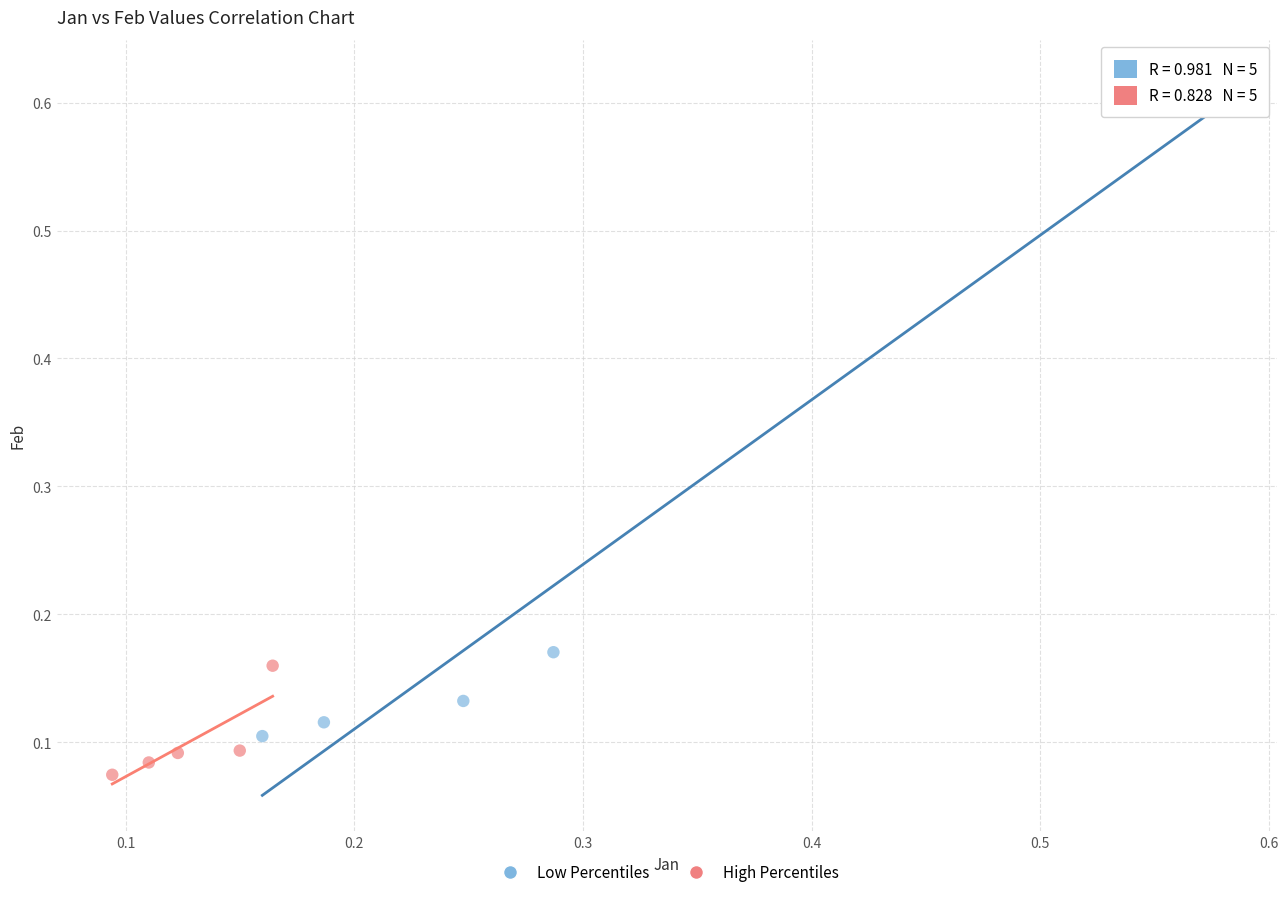

Which series has the widest spread of Y values?

Low Percentiles